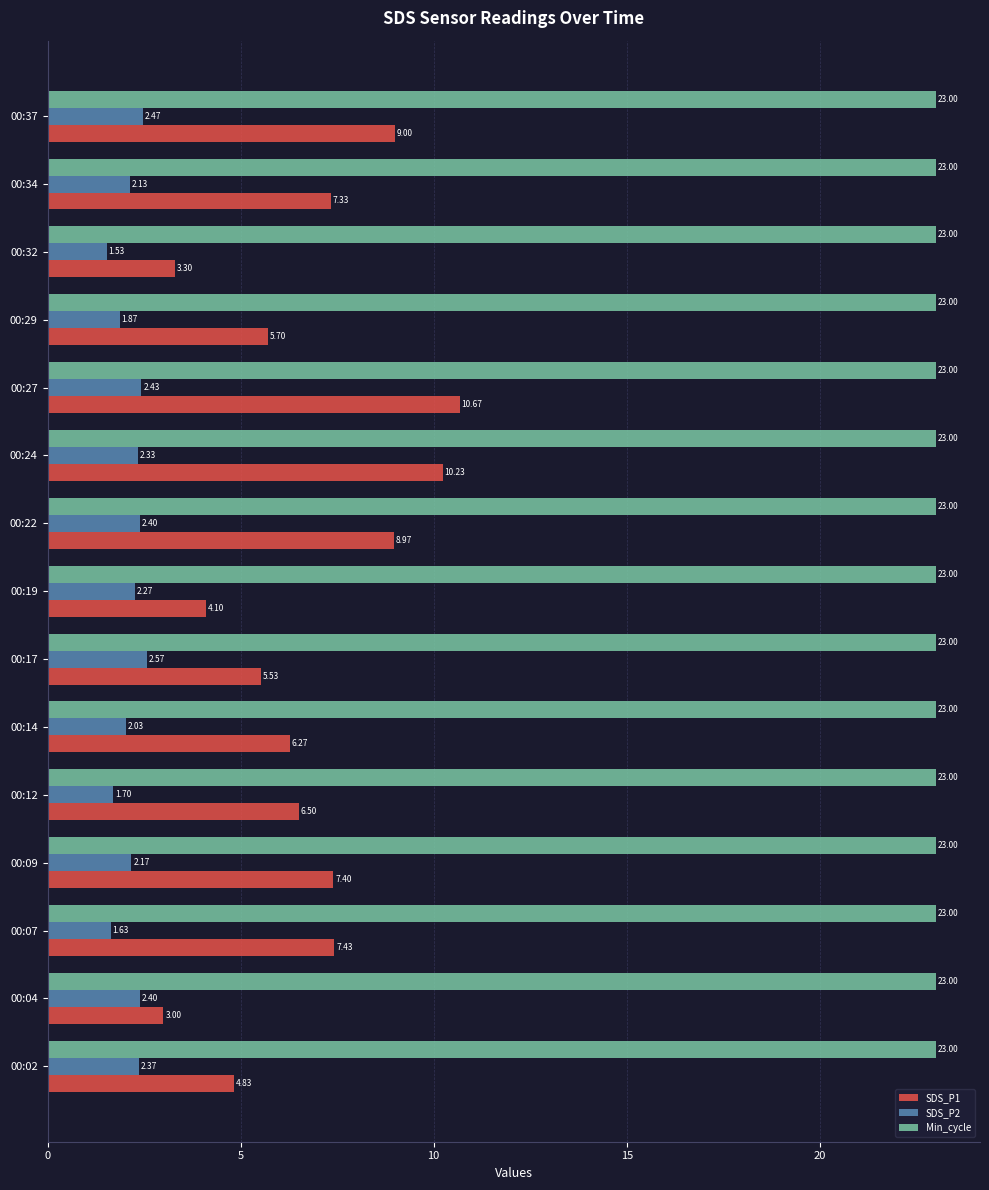

What is the difference between the highest and lowest values at 00:24?

20.7